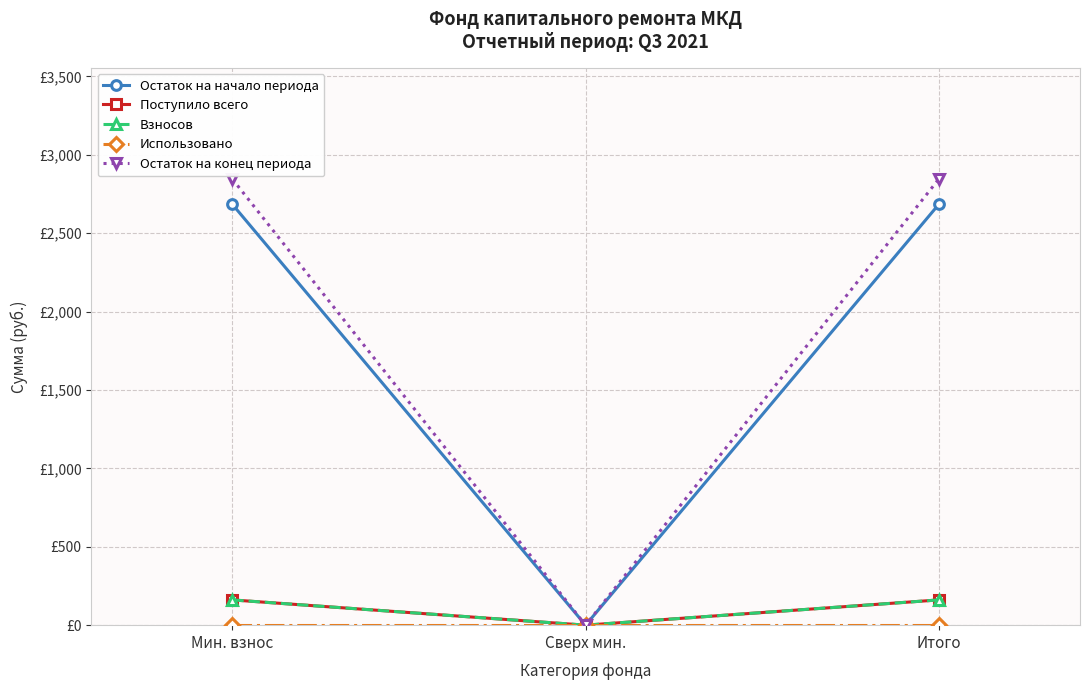

What is the value of the Остаток на начало периода point at the 3rd from the left?

2683.4